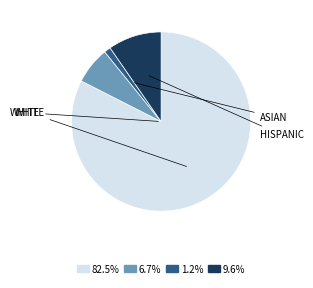

Is there any slice that represents more than half of the pie?

Yes